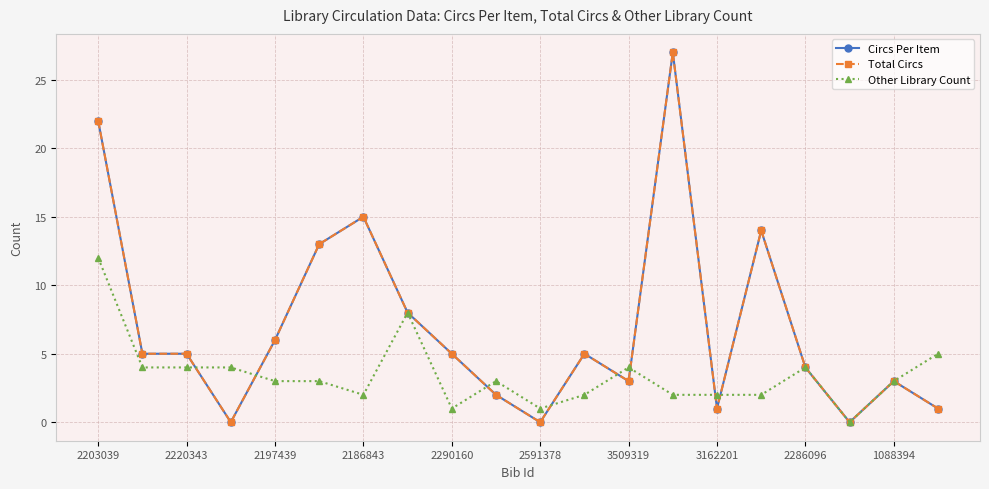

Is this an area chart (filled region under the line)?

No